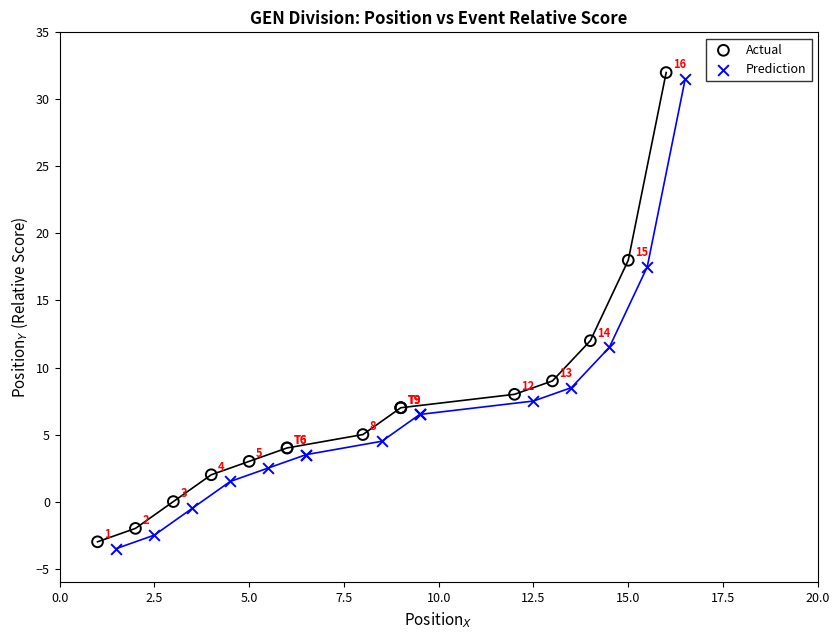

Which series reaches the minimum Y coordinate?

Prediction